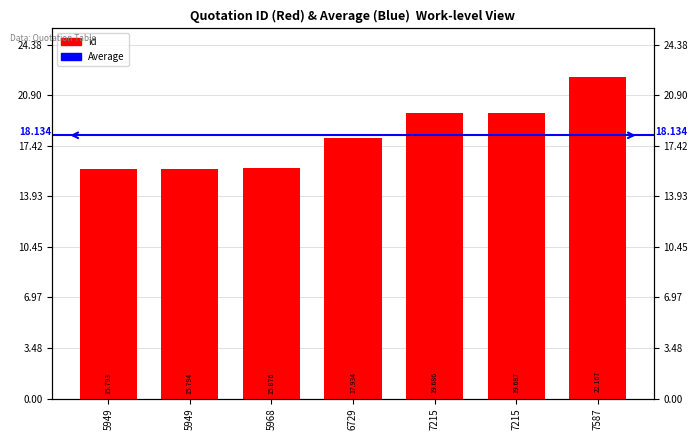

How many bars are there in total?

7